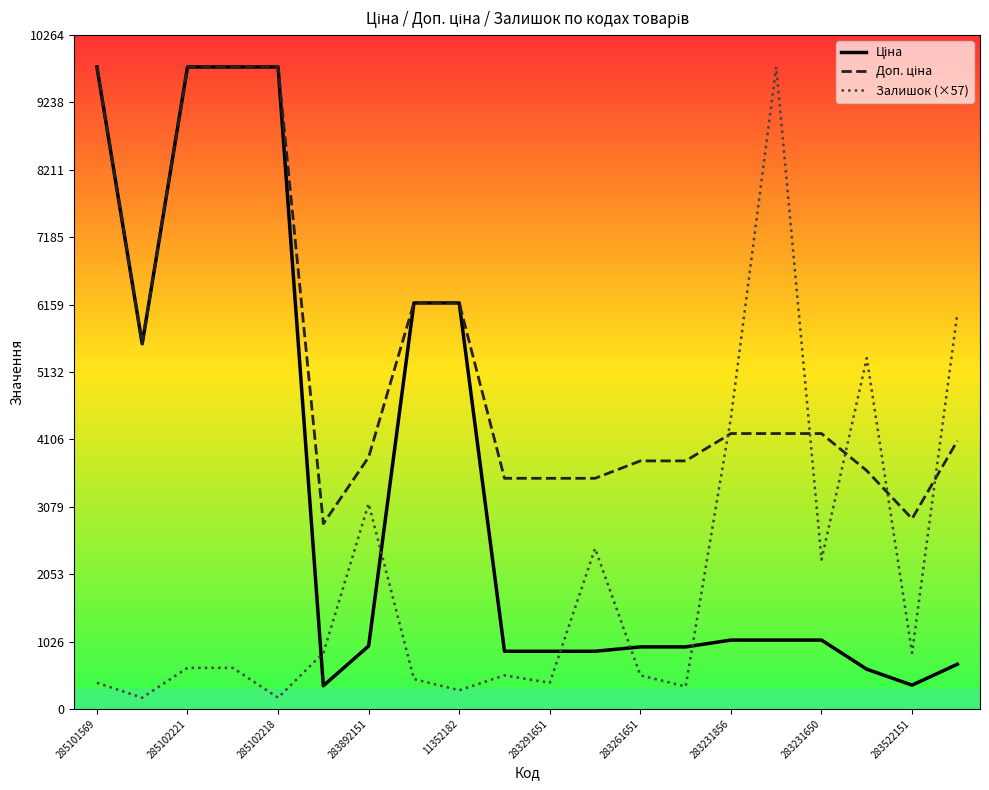

At how many categories does at least one series exceed 345?

20